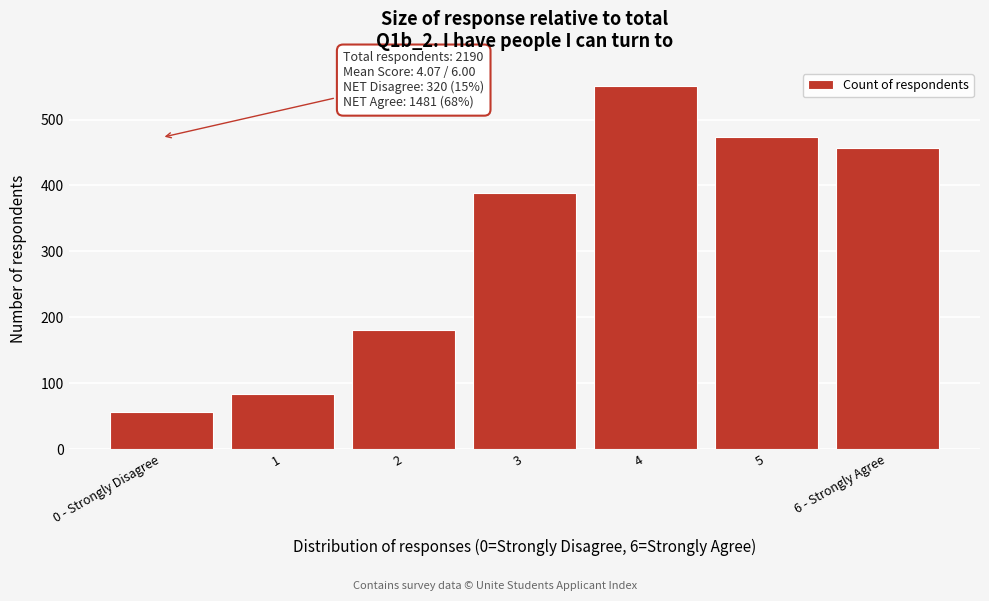

Reading right to left, extract all data points from this chart.

457	473	551	389	180	83	57